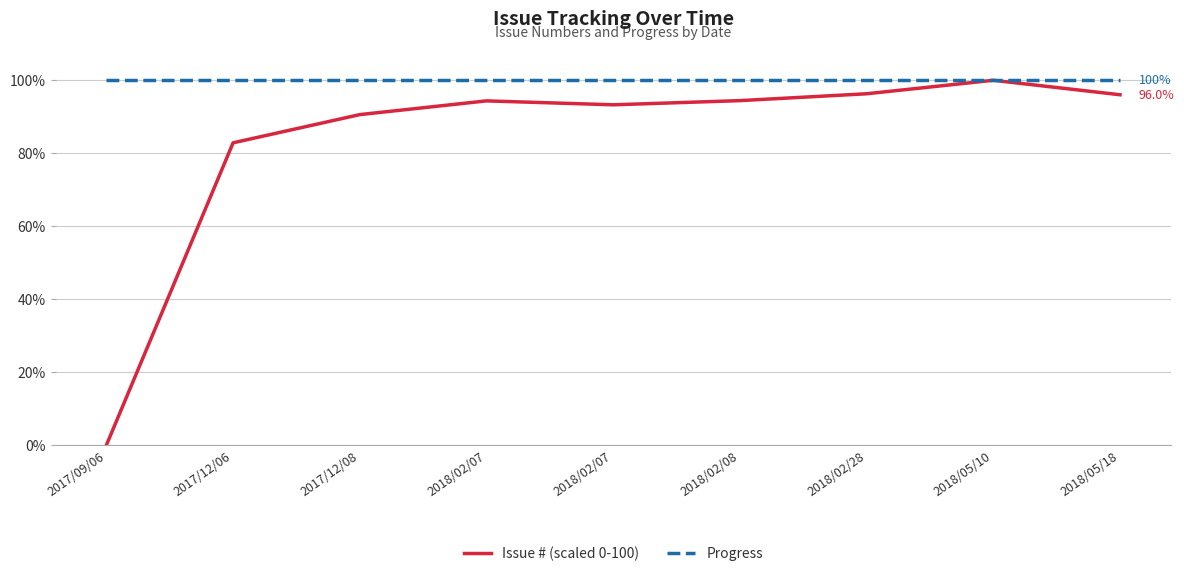

What are all the series names shown in the legend?

Issue # (scaled 0-100), Progress